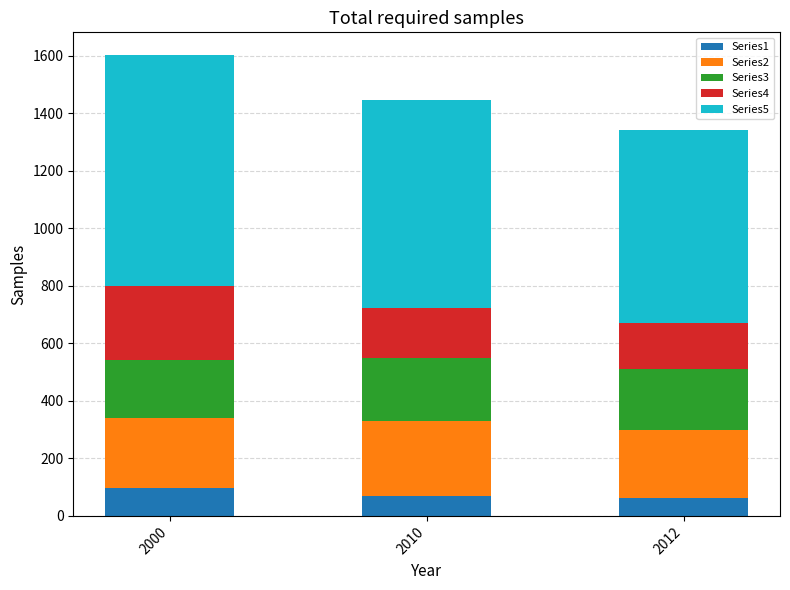

What is the total value across all series at 2012?

1342